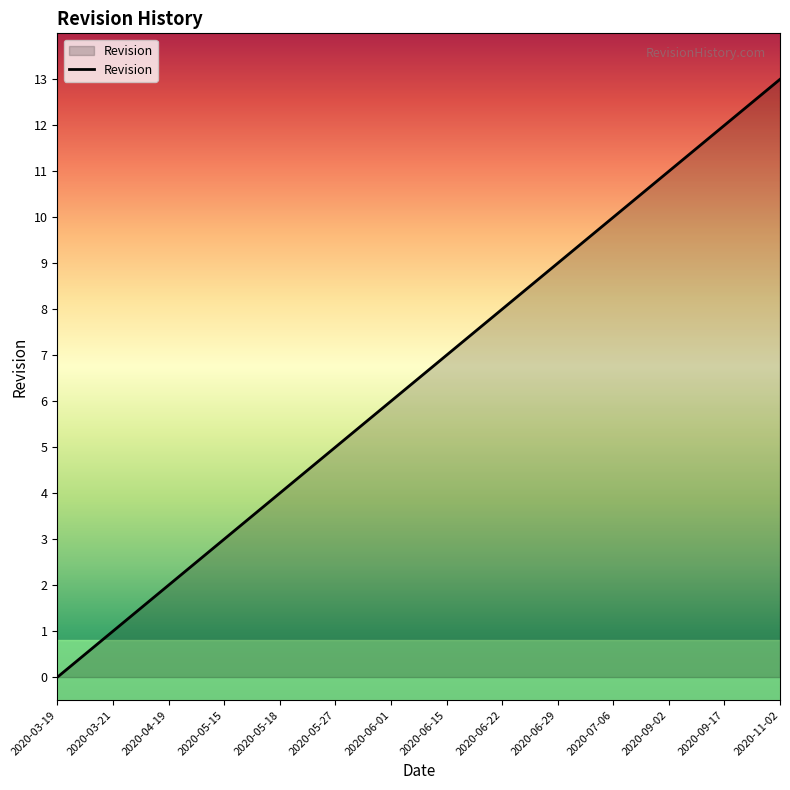

What is the sum of all values?

91